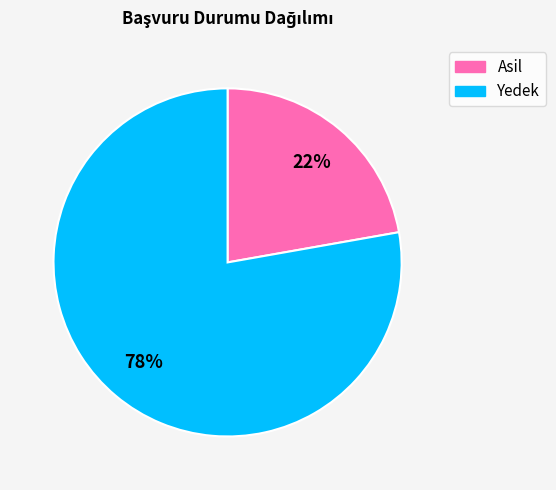

To the nearest percent, what portion does Asil represent?

22%